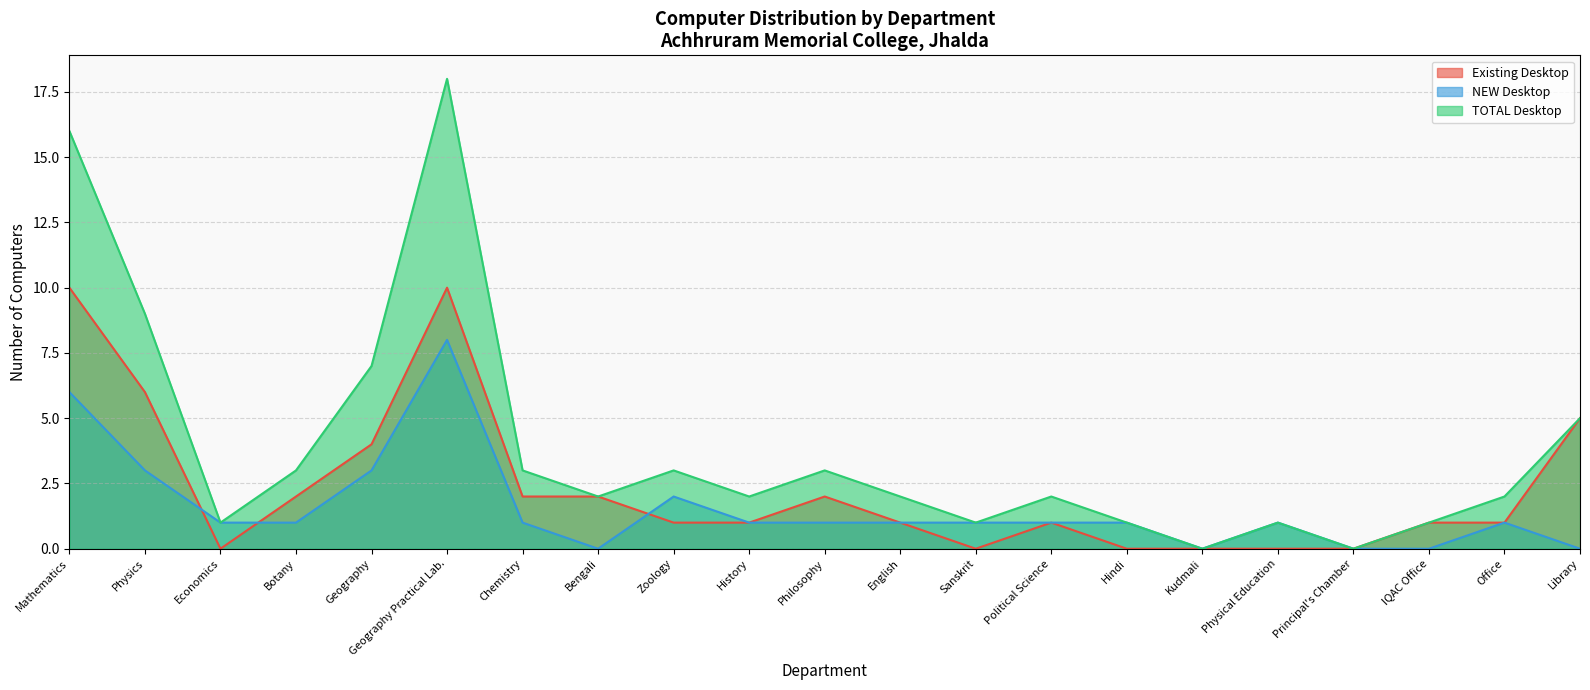

Between Mathematics and Chemistry, which series saw the biggest shift?

TOTAL Desktop